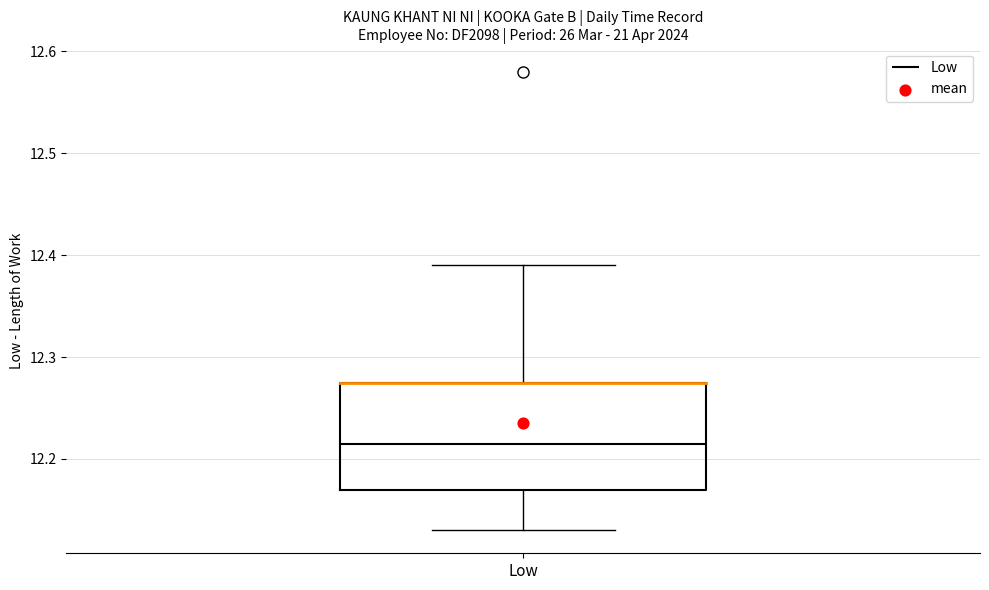

Where does the median line of the box for Low sit on the y-axis? The values are not printed on the chart, so give them approximately, as read against the axis.

12.22